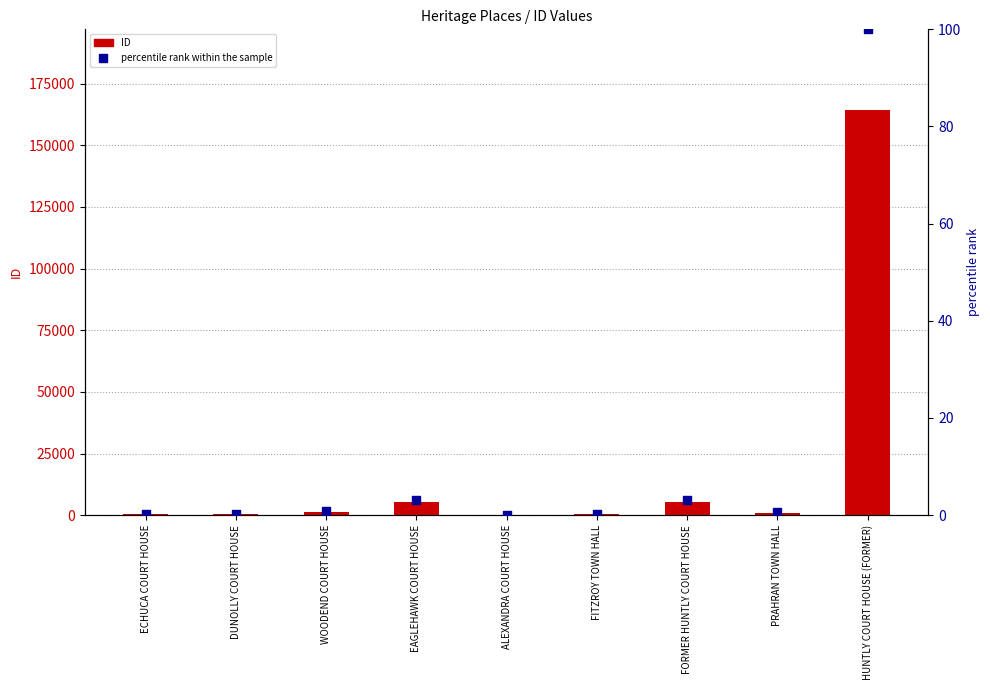

Which series has the widest spread of Y values?

ID